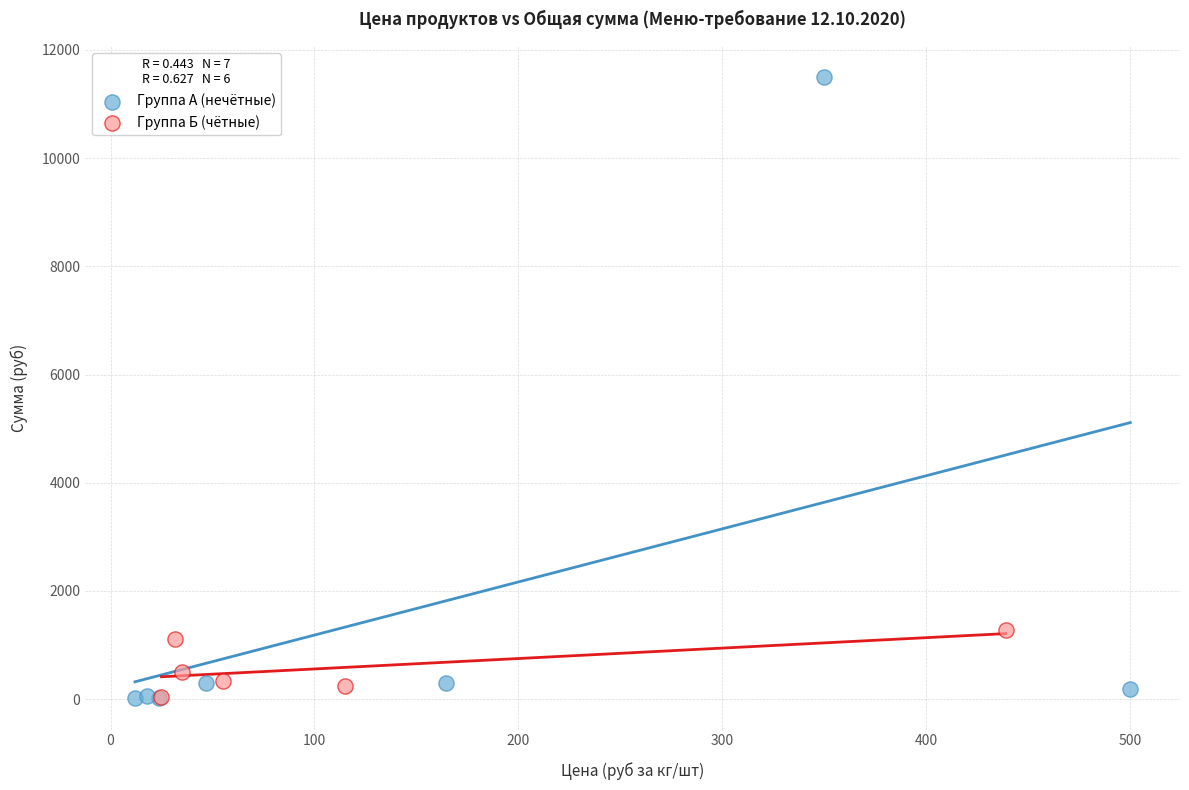

Which series reaches the maximum Y coordinate?

Группа А (нечётные)